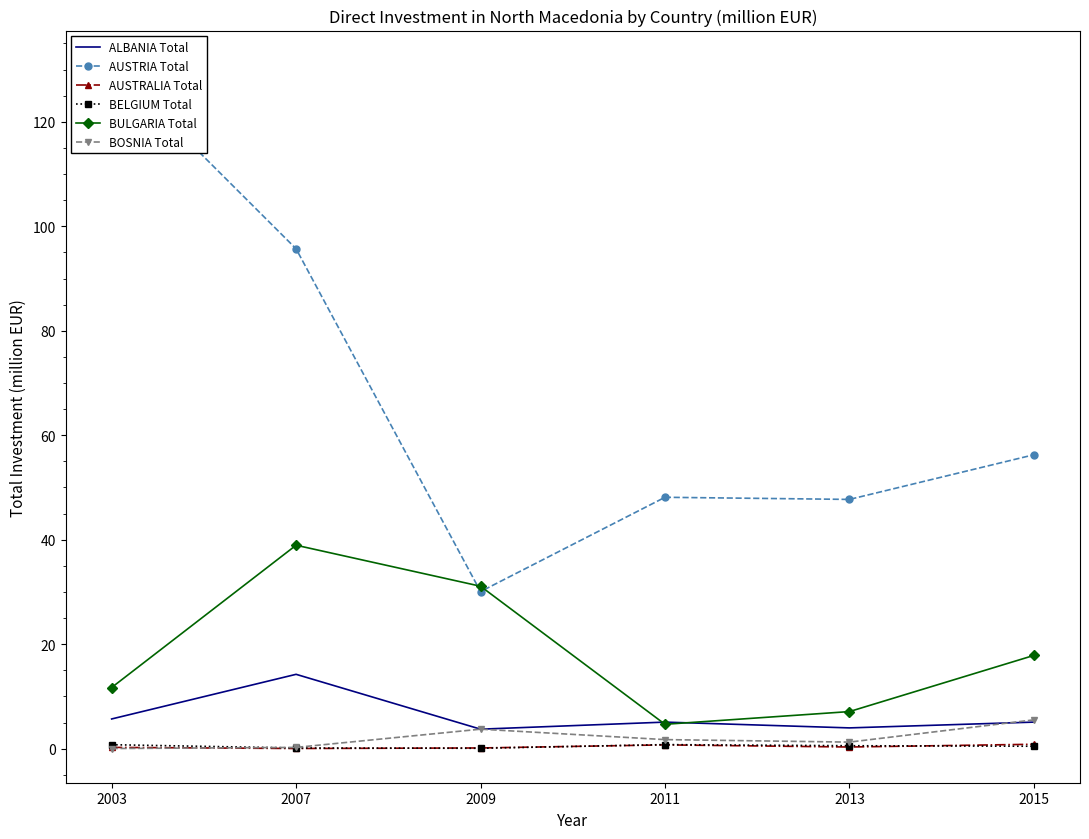

Which series changed the most between 2011 and 2015?

BULGARIA Total